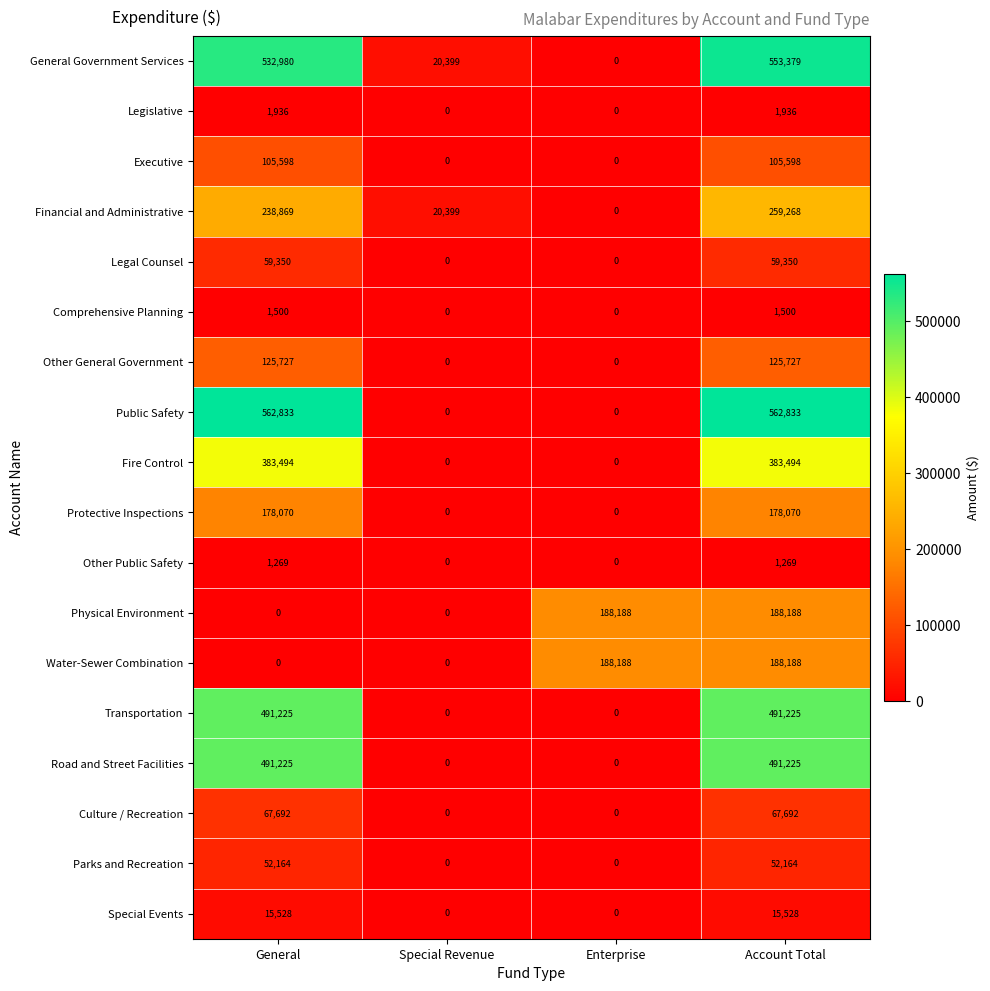

True or false: Culture / Recreation has a value of 120218 at Account Total.

False